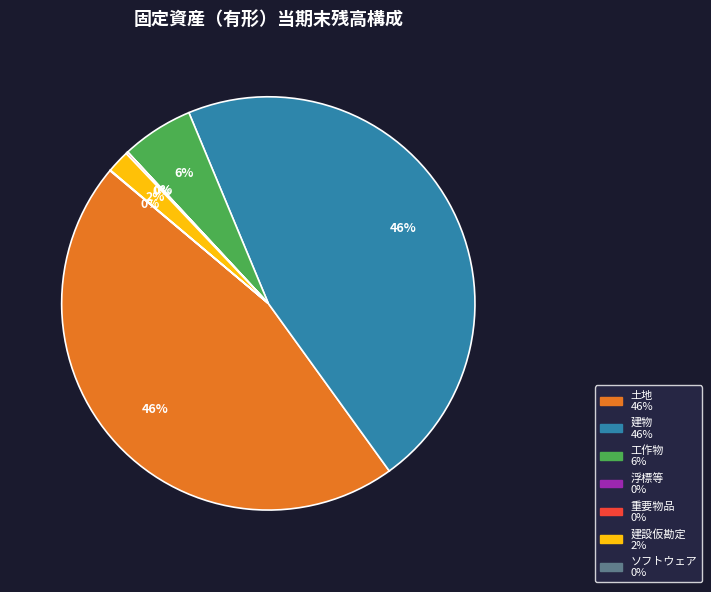

The 建設仮勘定 slice represents 2% of the pie. True or false?

True